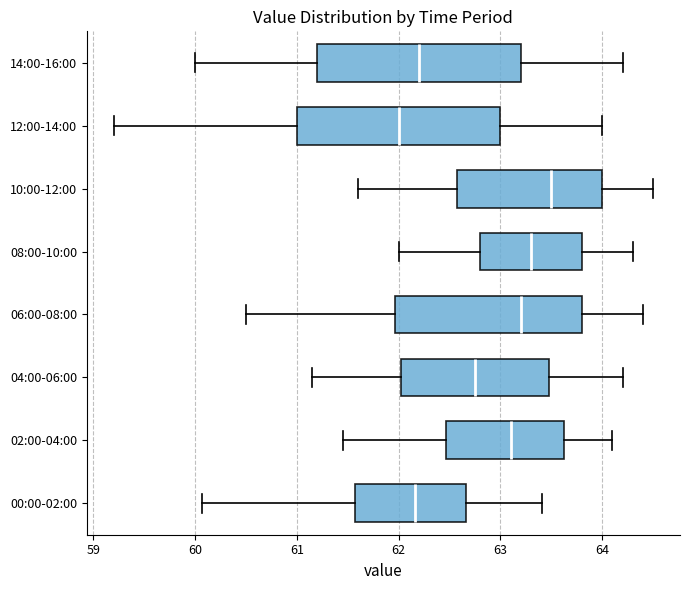

Reading bottom to top, read every box against the x-axis: the position of its median line, the range the box covers, and the ends of its whiskers. The values are not printed on the chart, so give them approximately, as read against the axis.

00:00-02:00: median 62.2, box 61.6 to 62.7, whiskers 60.1 to 63.4
02:00-04:00: median 63.1, box 62.5 to 63.6, whiskers 61.5 to 64.1
04:00-06:00: median 62.8, box 62.0 to 63.5, whiskers 61.2 to 64.2
06:00-08:00: median 63.2, box 62.0 to 63.8, whiskers 60.5 to 64.4
08:00-10:00: median 63.3, box 62.8 to 63.8, whiskers 62.0 to 64.3
10:00-12:00: median 63.5, box 62.6 to 64.0, whiskers 61.6 to 64.5
12:00-14:00: median 62.0, box 61.0 to 63.0, whiskers 59.2 to 64.0
14:00-16:00: median 62.2, box 61.2 to 63.2, whiskers 60.0 to 64.2